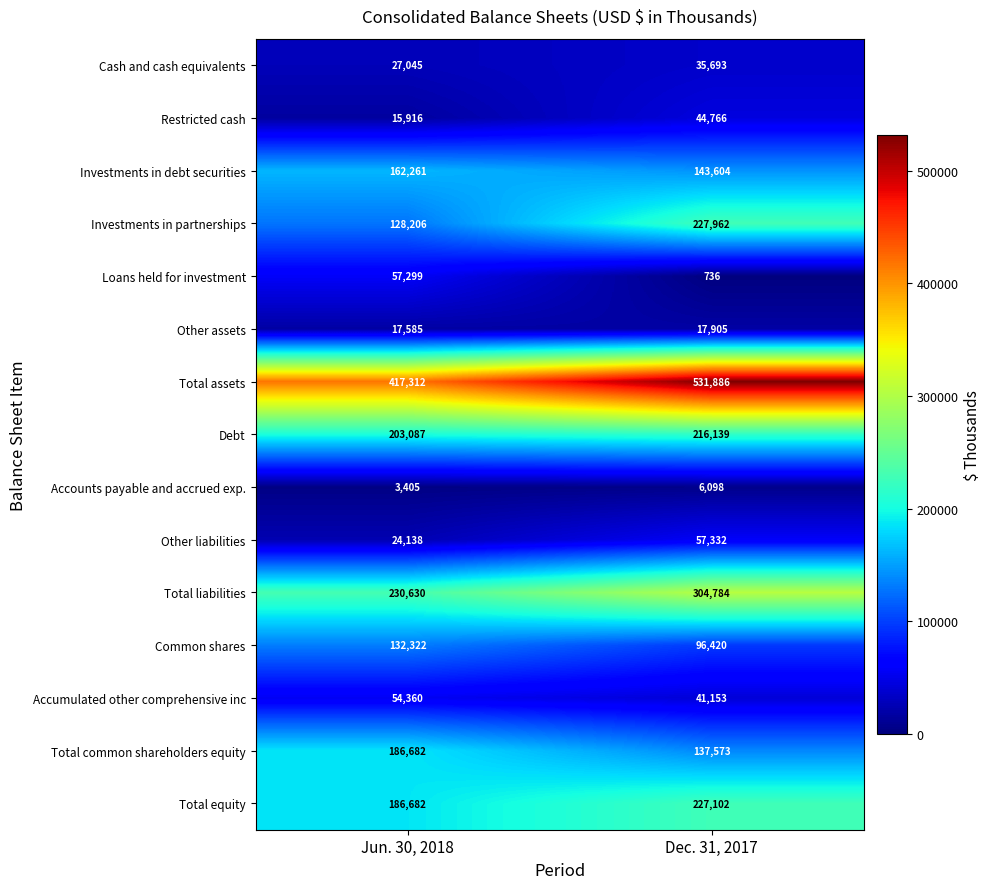

What is the total value across all series at Dec. 31, 2017?

2089153